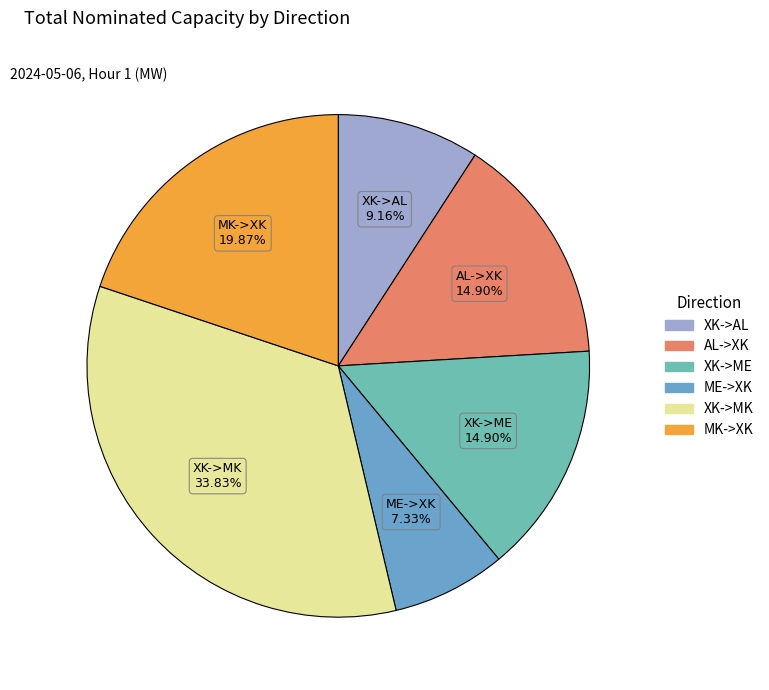

Which slice is the smallest?

ME->XK